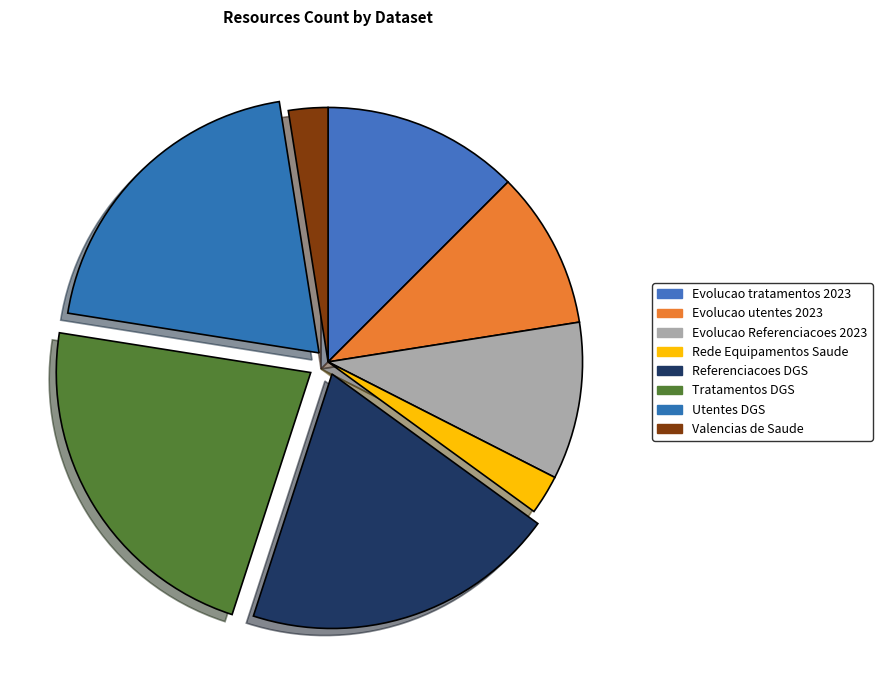

How many segments does this pie chart have?

8